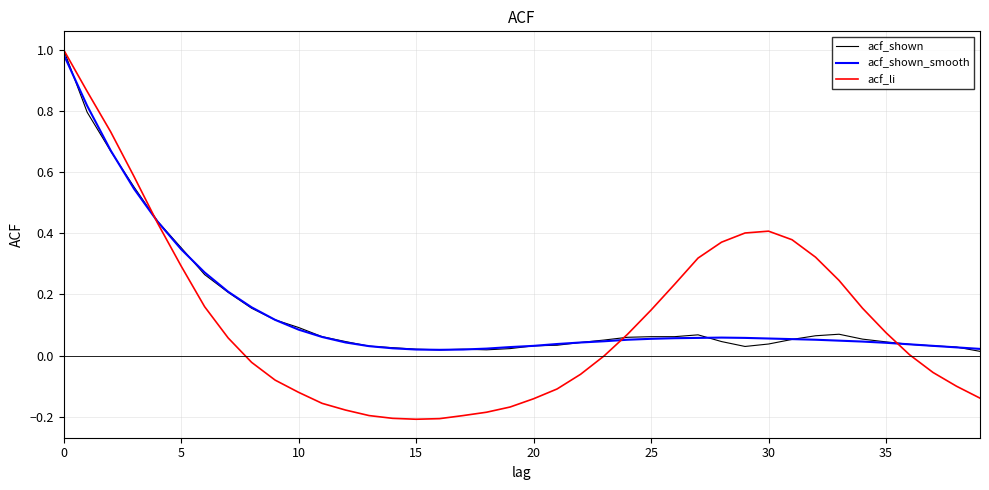

Which series has the widest spread of values?

acf_li